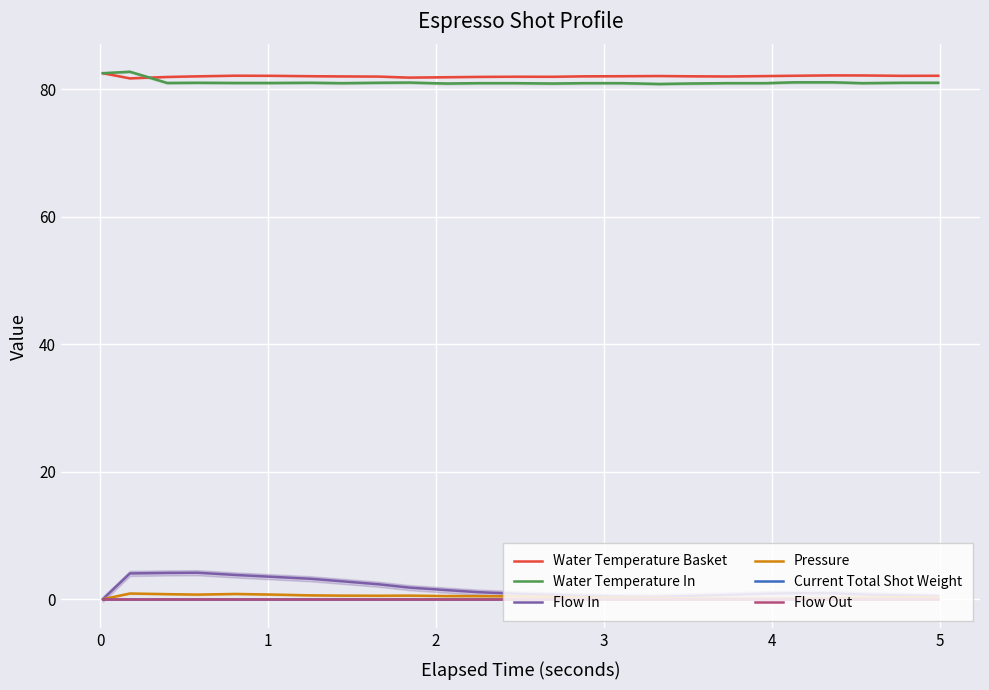

At how many categories does at least one series exceed 26?

25